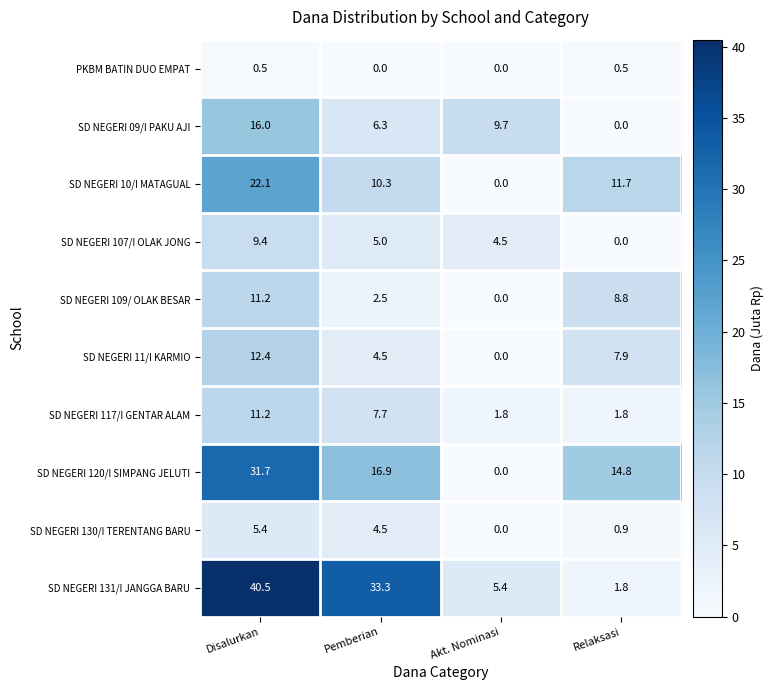

At which label does SD NEGERI 09/I PAKU AJI first exceed 9?

Disalurkan